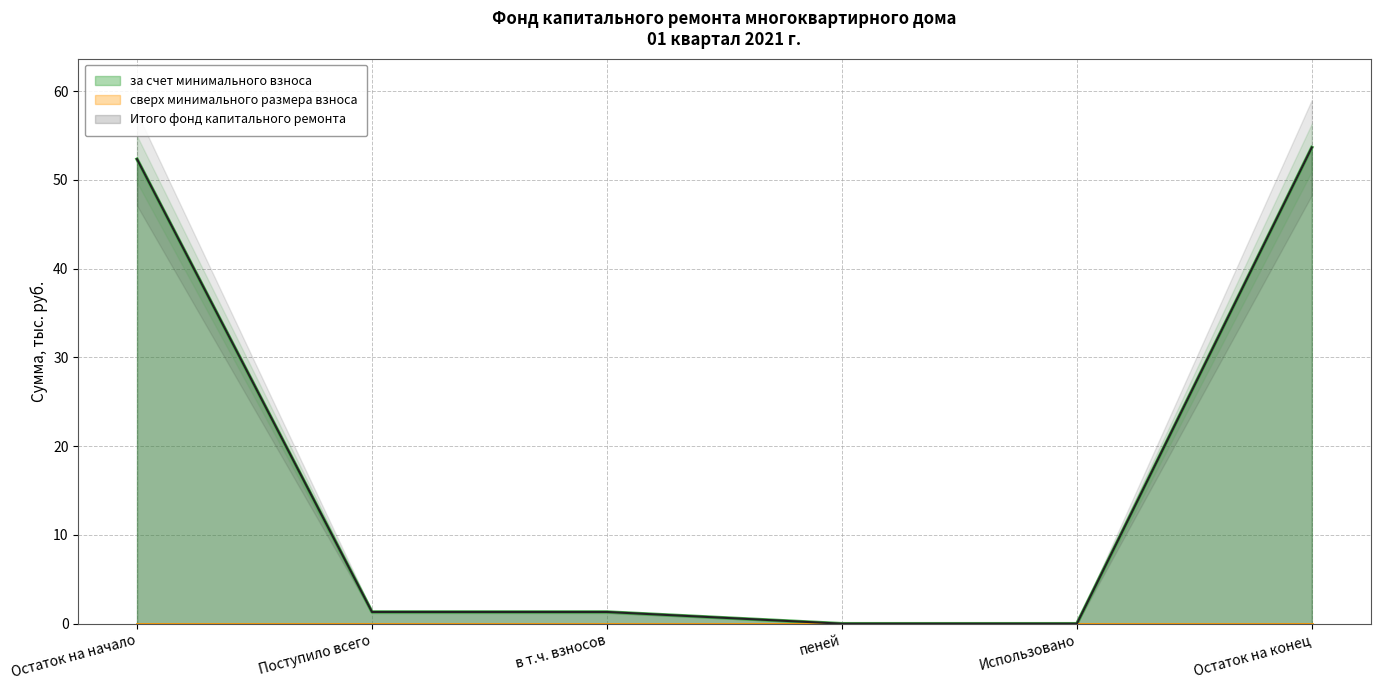

The value of Итого фонд капитального ремонта at Использовано is -37.4. True or false?

False